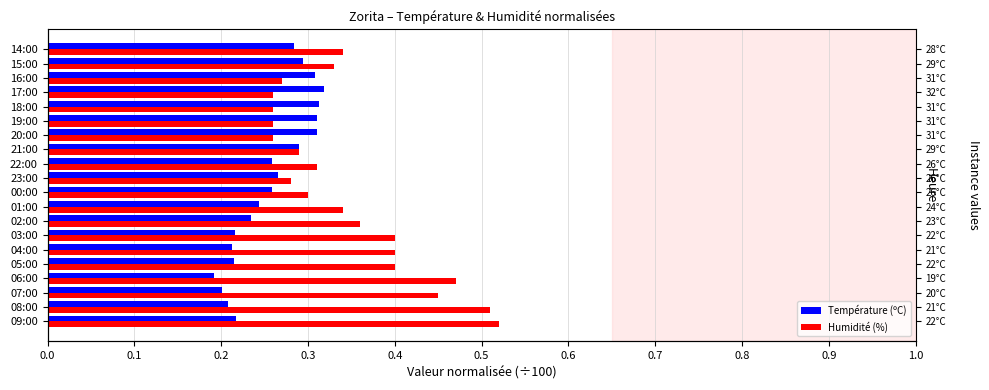

What is the sum of the Humidité (%) values at 16:00 and 23:00?

0.6